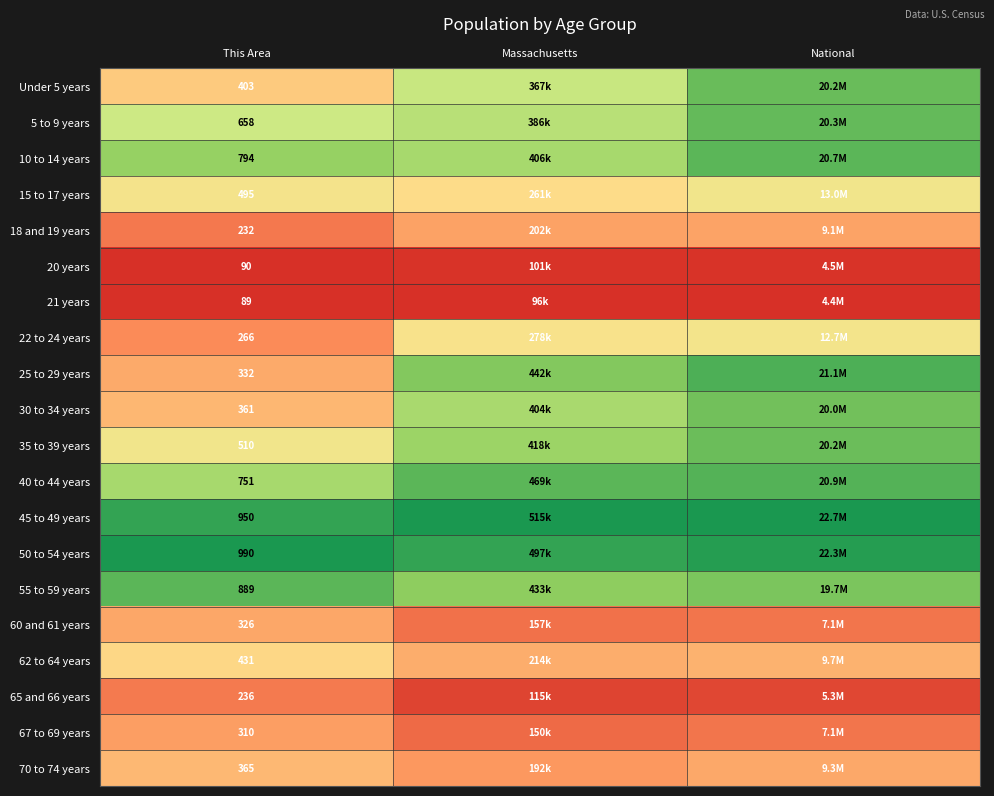

Which series has the largest range (max minus min)?

25 to 29 years